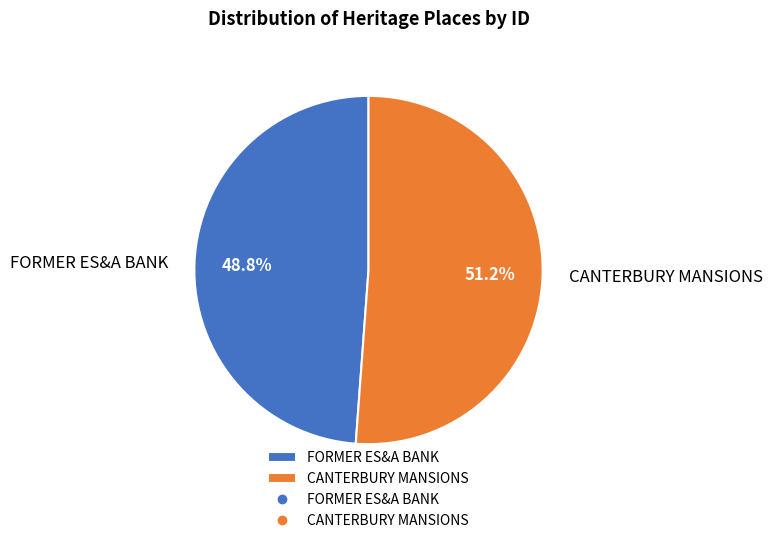

Which category has the smallest portion of the pie?

FORMER ES&A BANK